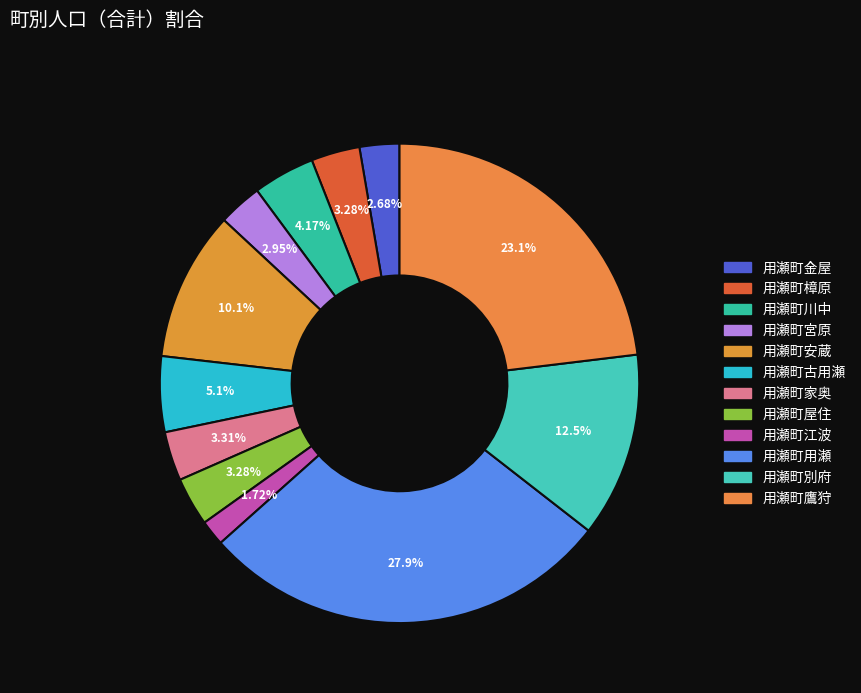

Is 用瀬町安蔵 the majority of the pie?

No